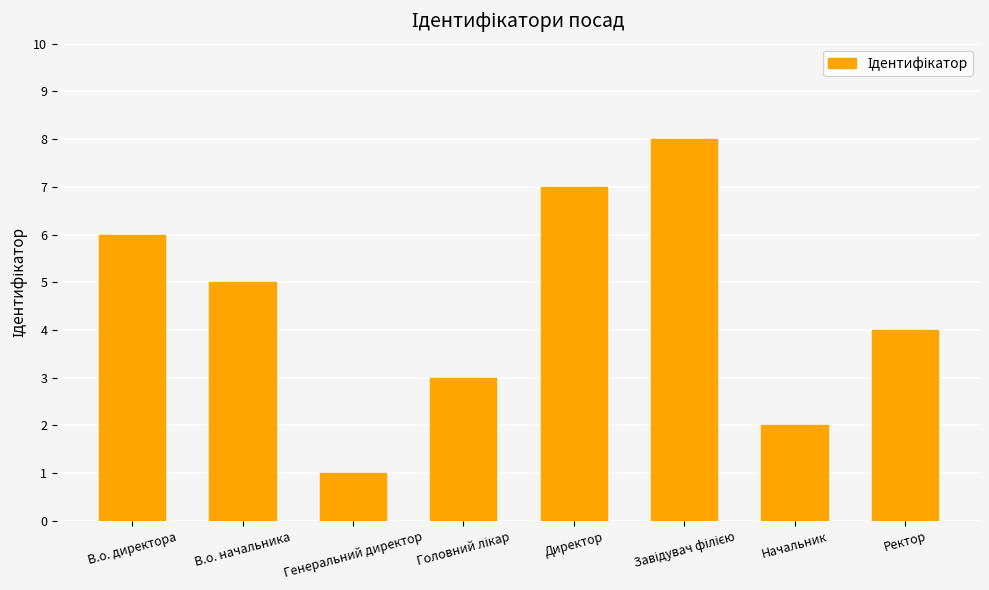

The value at В.о. директора is 6. True or false?

True